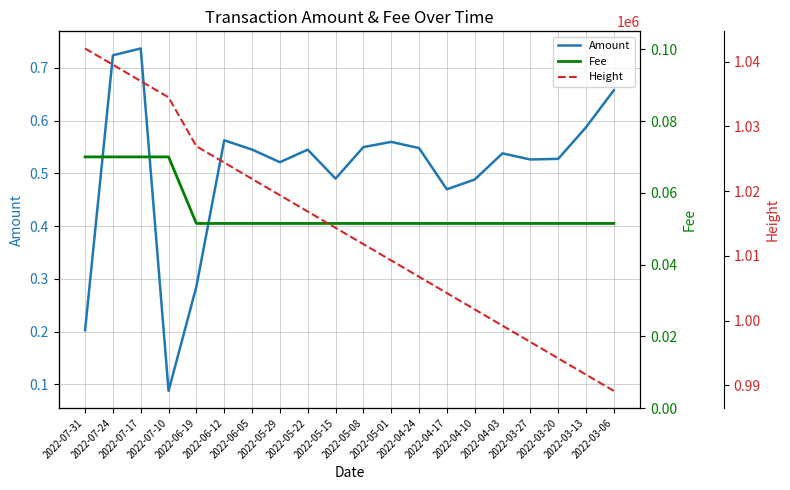

Rank the categories by Height value from highest to lowest.

2022-07-31, 2022-07-24, 2022-07-17, 2022-07-10, 2022-06-19, 2022-06-12, 2022-06-05, 2022-05-29, 2022-05-22, 2022-05-15, 2022-05-08, 2022-05-01, 2022-04-24, 2022-04-17, 2022-04-10, 2022-04-03, 2022-03-27, 2022-03-20, 2022-03-13, 2022-03-06